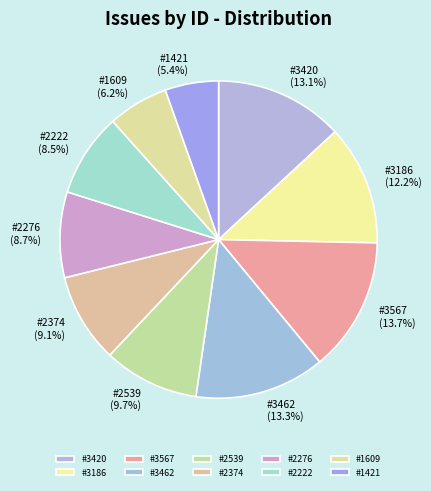

Is it true that #2374 is 14% of the pie?

False